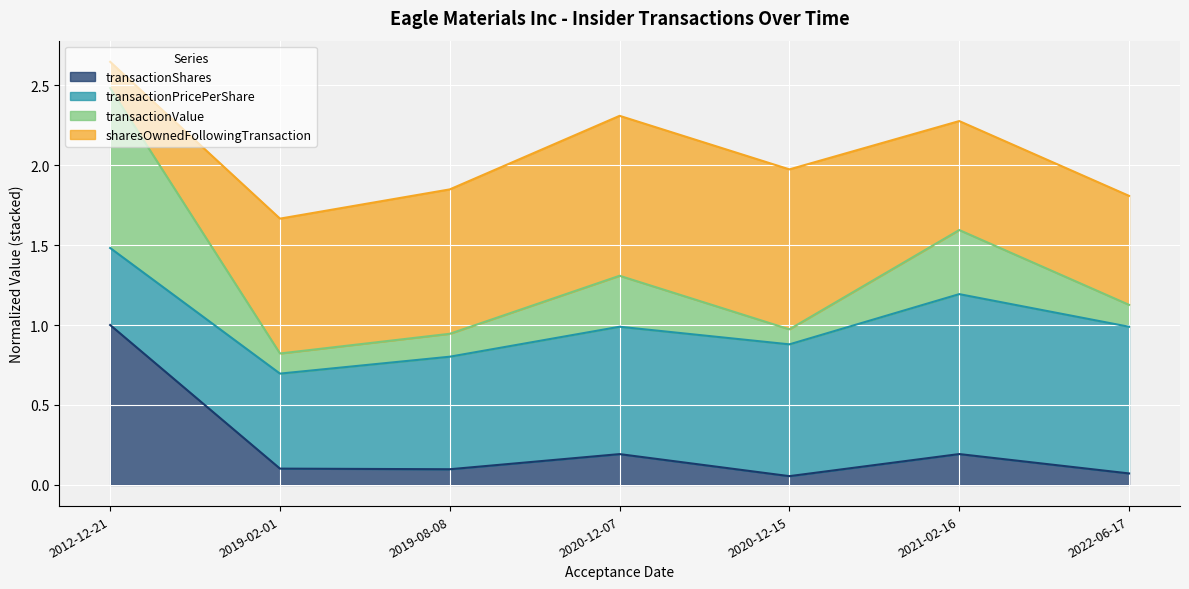

Which series has the largest range (max minus min)?

transactionValue